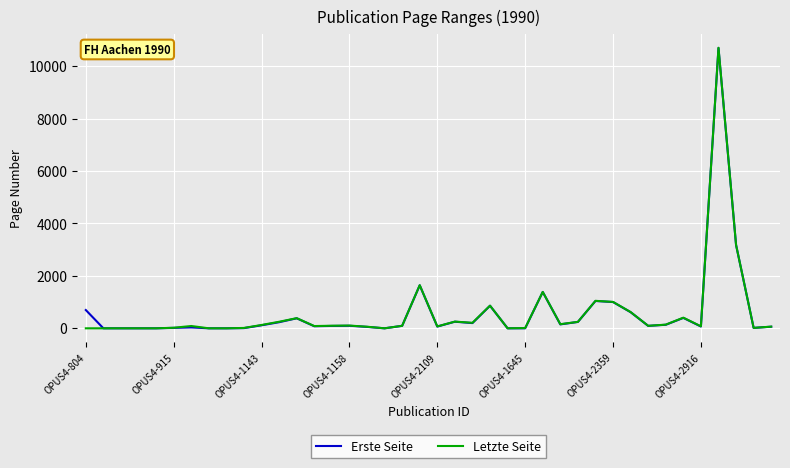

What is the greatest value displayed?

10705